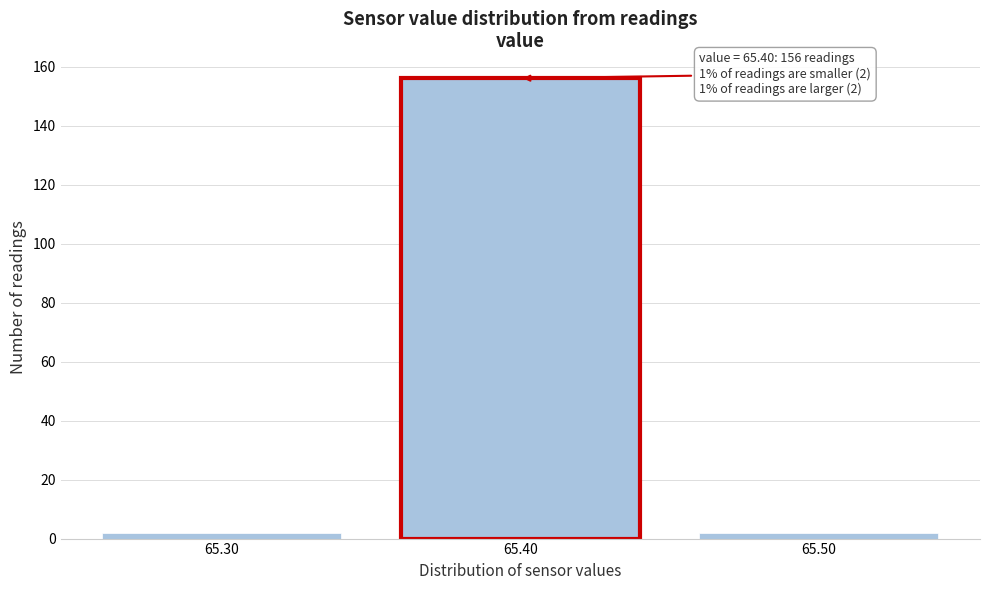

Reading right to left, what are all the values shown in this chart?

65.50=2	65.40=156	65.30=2